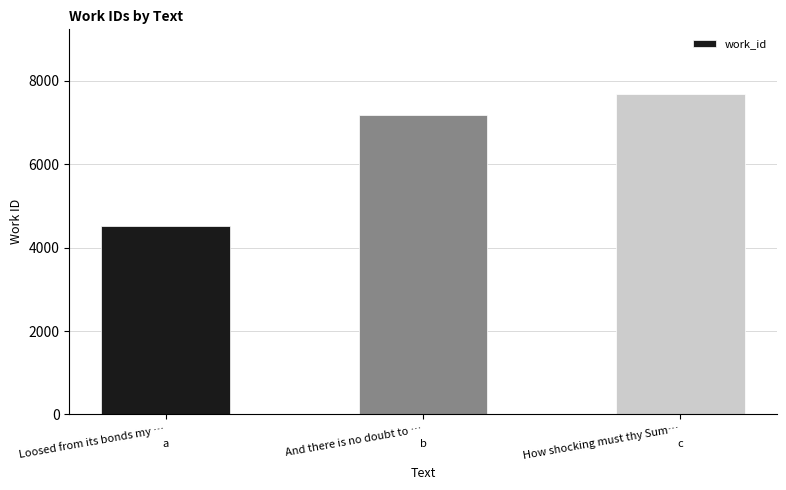

What is the change in value from Loosed from its bonds my … to And there is no doubt to …?

+2660